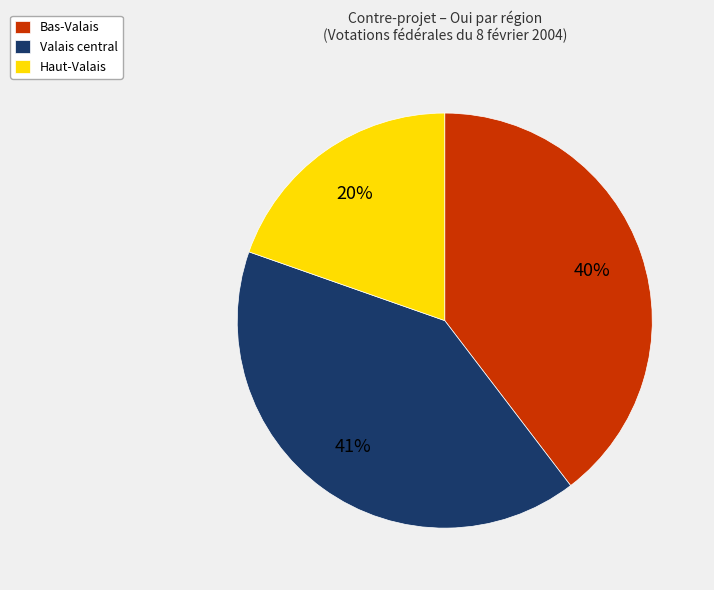

Is it true that Bas-Valais is 27% of the pie?

False